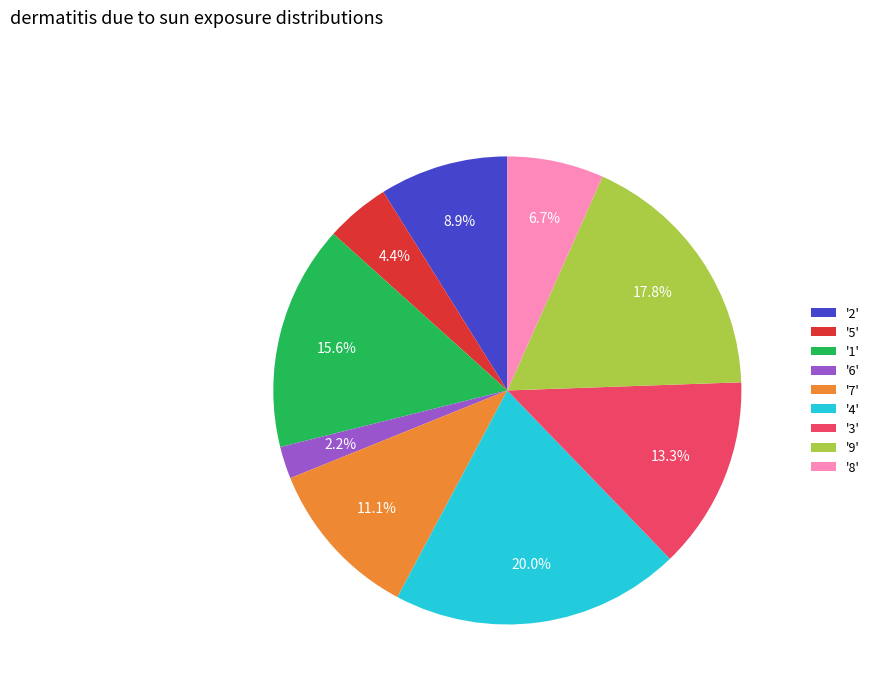

Is there a majority slice in this chart?

No